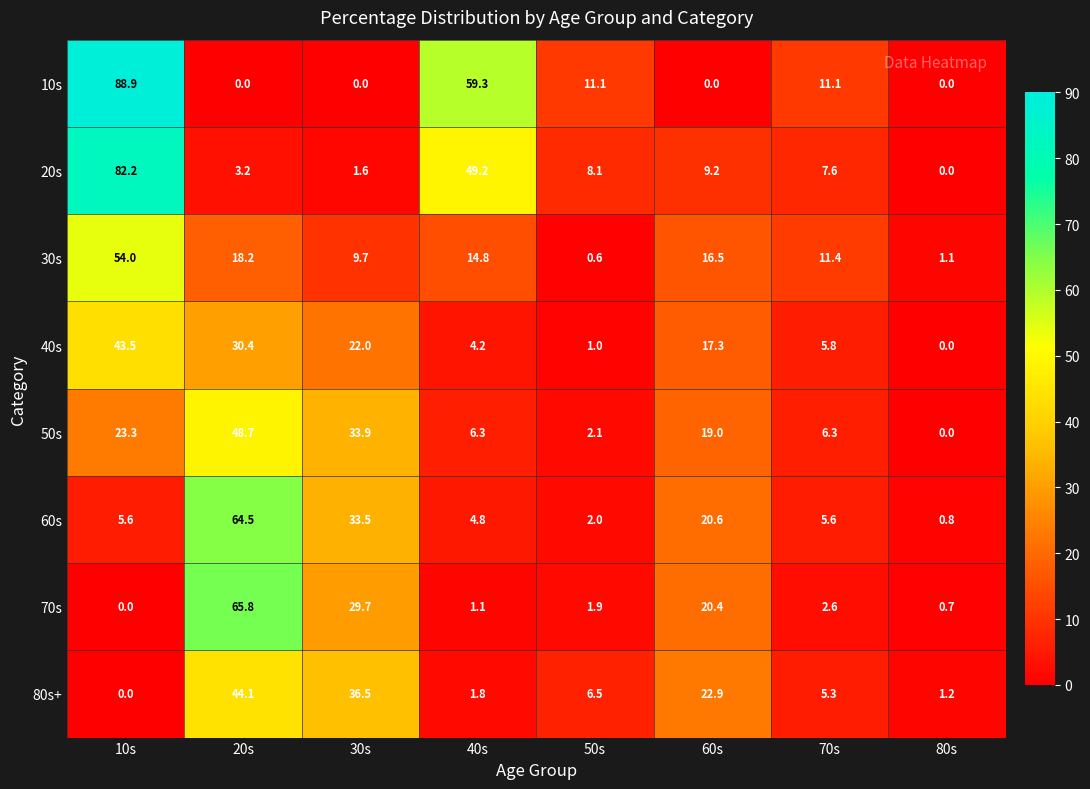

Read the 70s value at 30s.

29.7